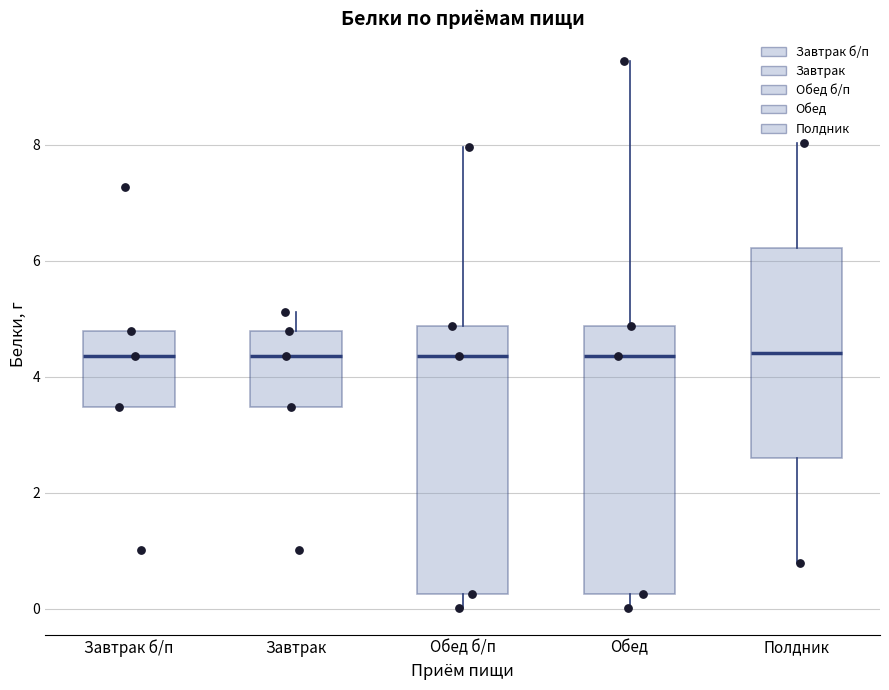

Where is the upper edge of the box for Завтрак on the y-axis? The values are not printed on the chart, so give them approximately, as read against the axis.

4.8